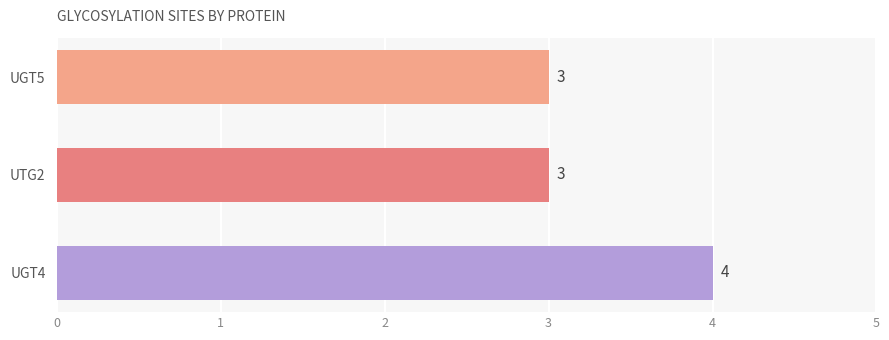

Reading top to bottom, what are all the values shown in this chart?

UGT5=3	UTG2=3	UGT4=4